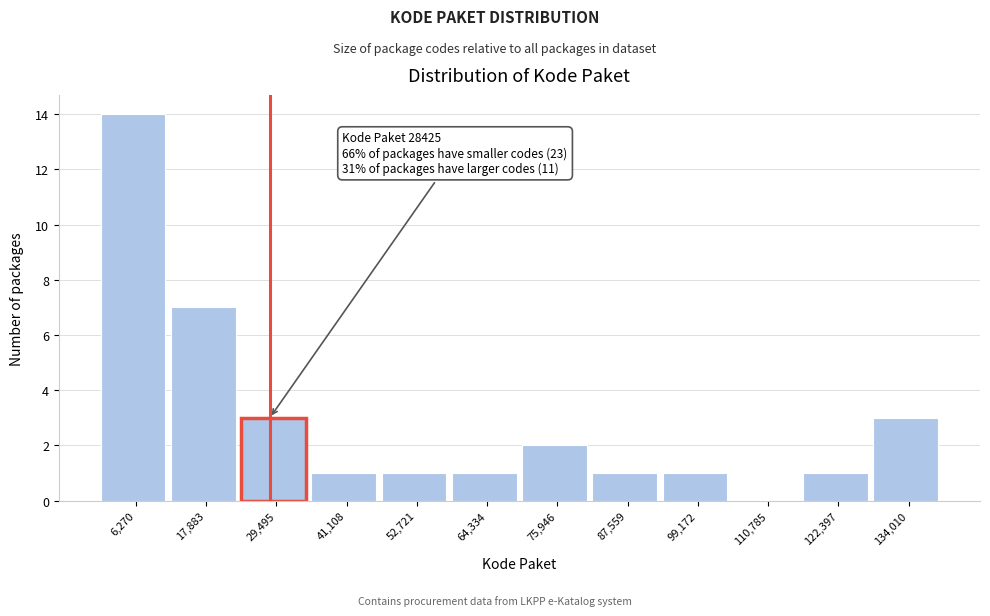

Over which range of the x-axis is the bar tallest?

0 to 12000